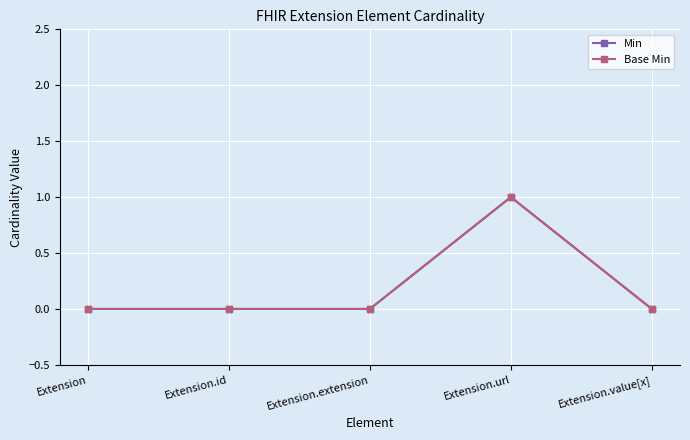

True or false: Base Min and Min intersect in this chart.

False